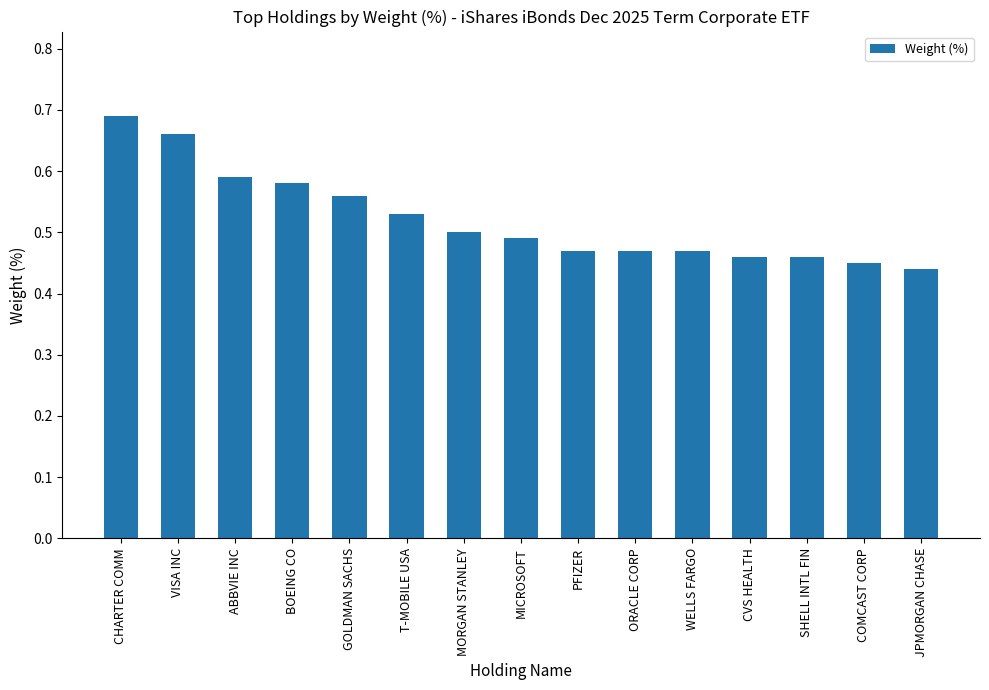

How many series are shown in this chart?

1